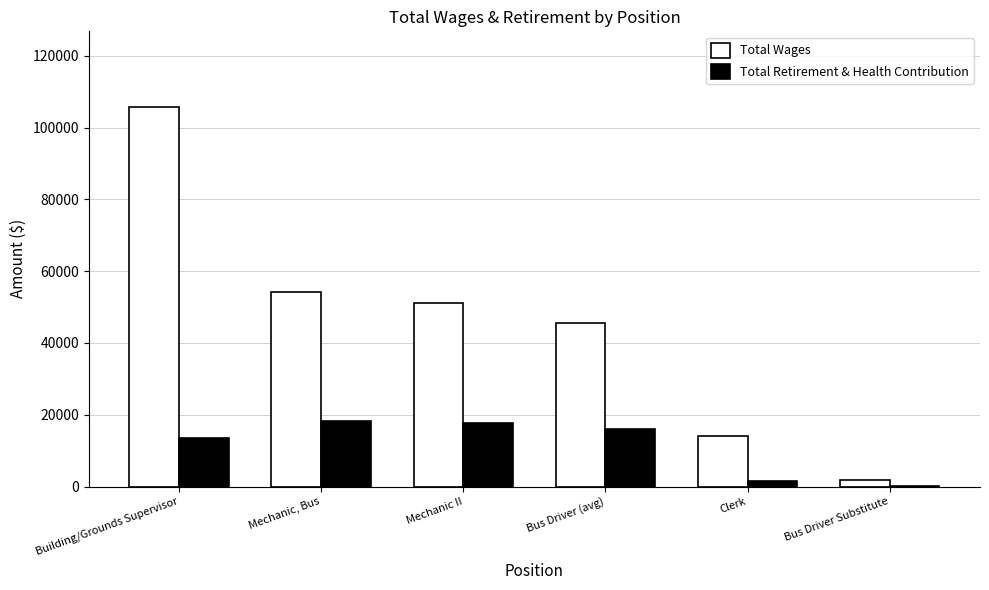

What is the greatest value displayed?

105672